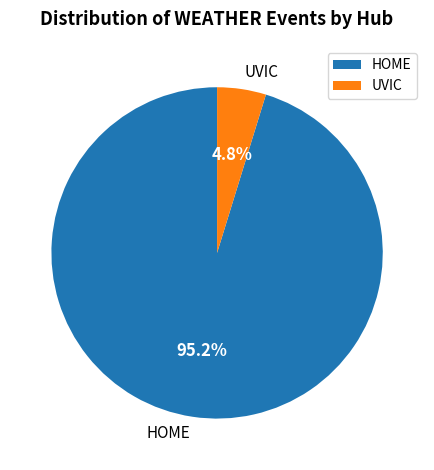

Which category has the biggest portion of the pie?

HOME